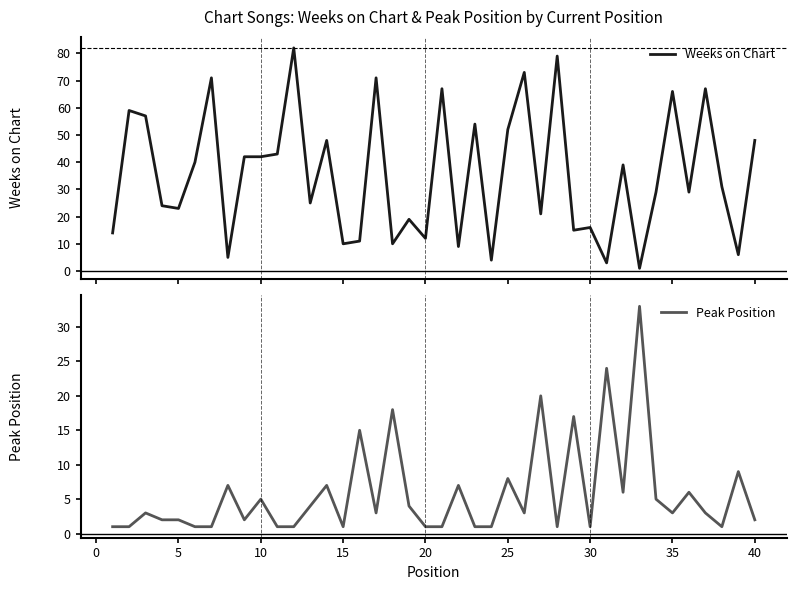

What is the maximum value for Weeks on Chart?

82